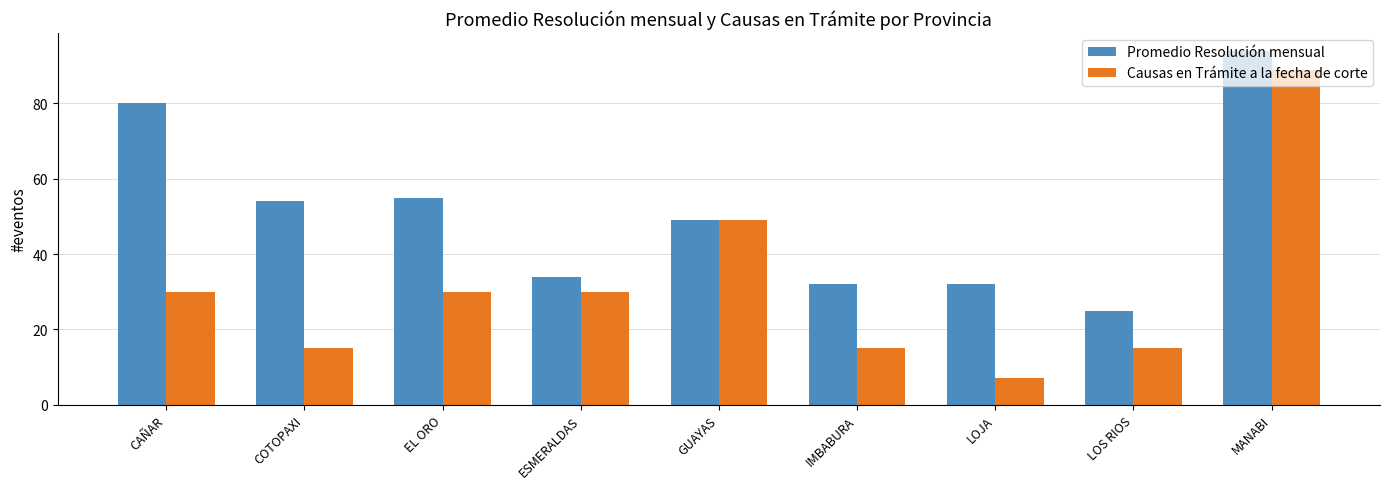

At how many categories does at least one series exceed 78?

2